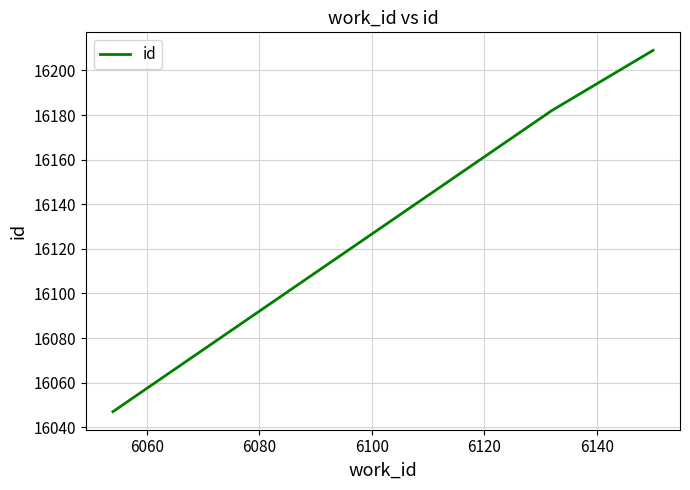

What is the maximum value shown in the chart?

16209